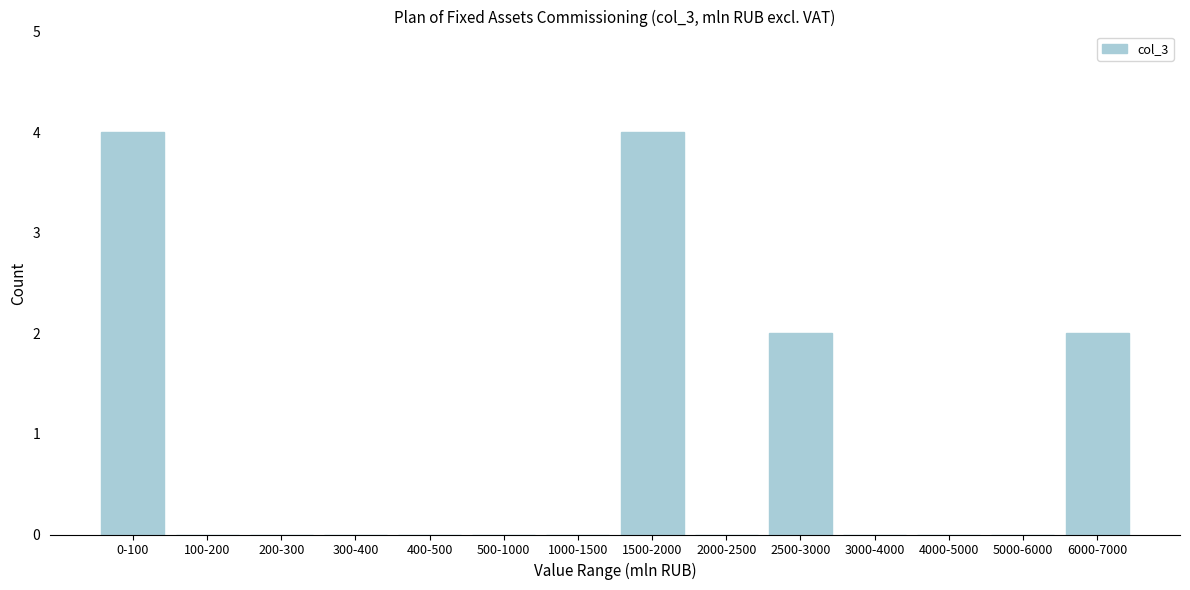

Reading right to left, extract all data points from this chart.

6000-7000=2	5000-6000=0	4000-5000=0	3000-4000=0	2500-3000=2	2000-2500=0	1500-2000=4	1000-1500=0	500-1000=0	400-500=0	300-400=0	200-300=0	100-200=0	0-100=4